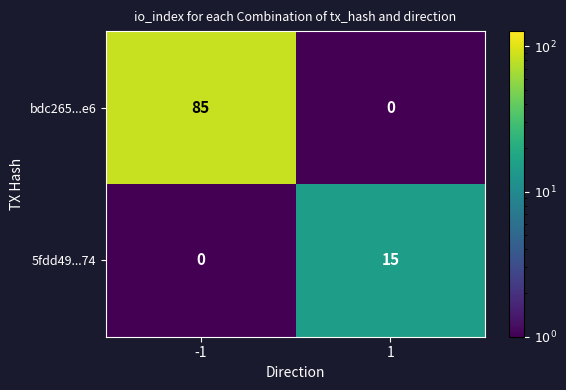

What is the sum of all 5fdd49...74 values?

15